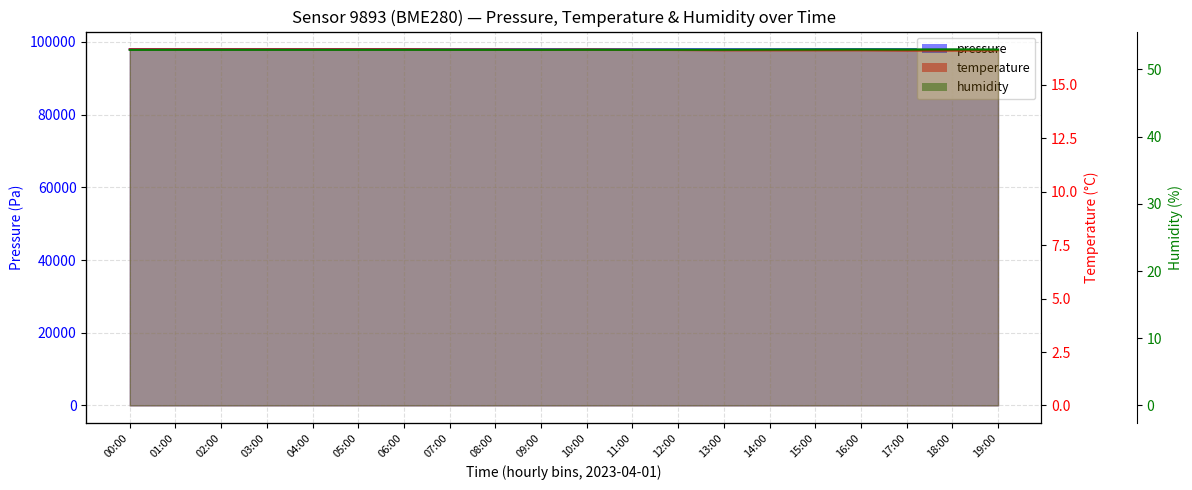

What is the sum of all temperature values?

332.8